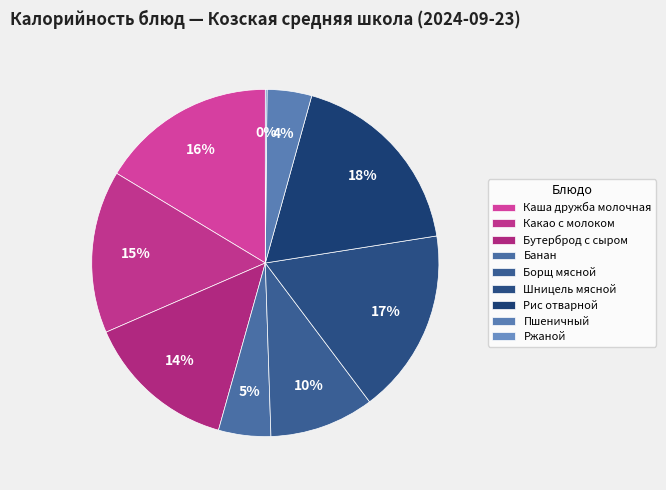

What percentage is the Рис отварной slice, to the nearest percent?

18%